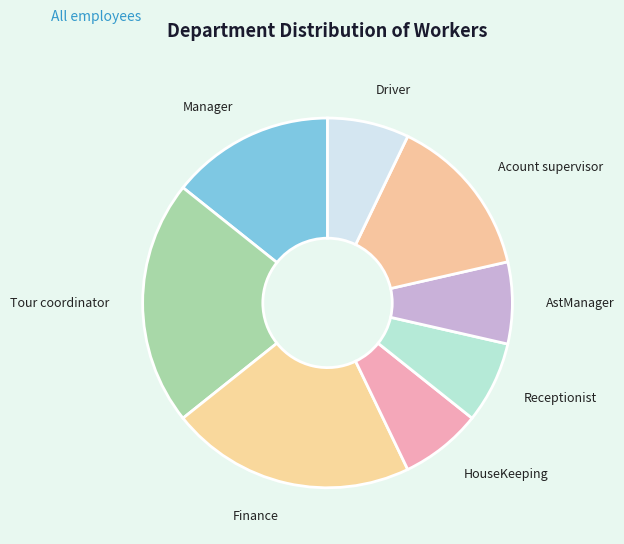

Does Receptionist account for over 50% of the chart?

No